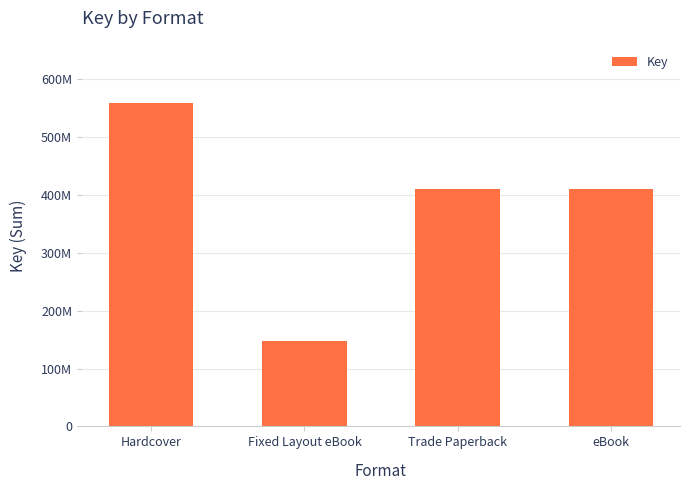

What is the sum of all values?

1528970210